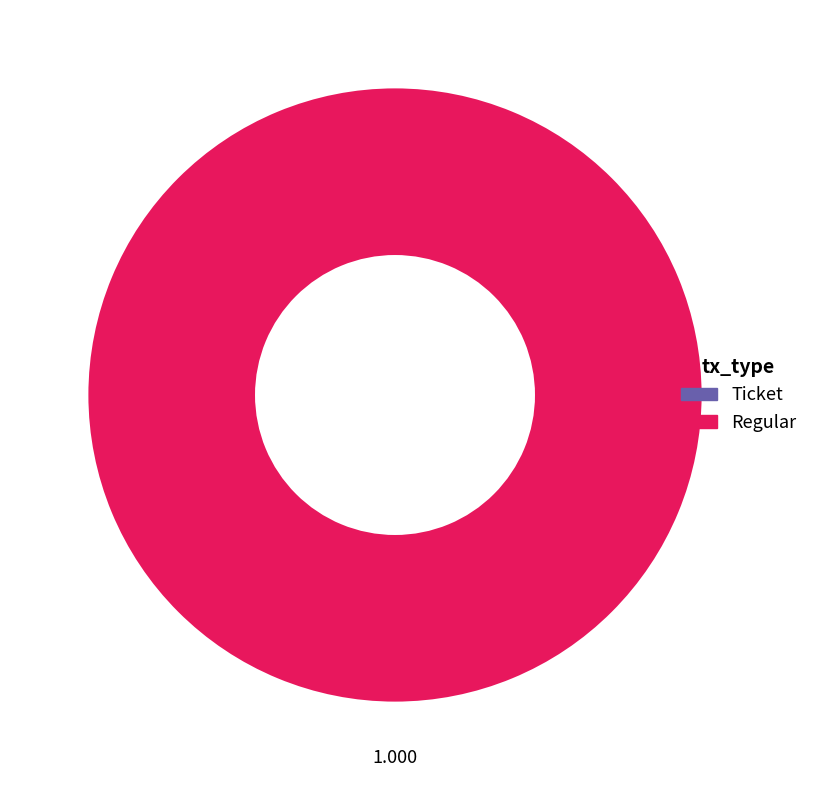

To the nearest percent, what is the difference between the largest and smallest slice percentages?

100%